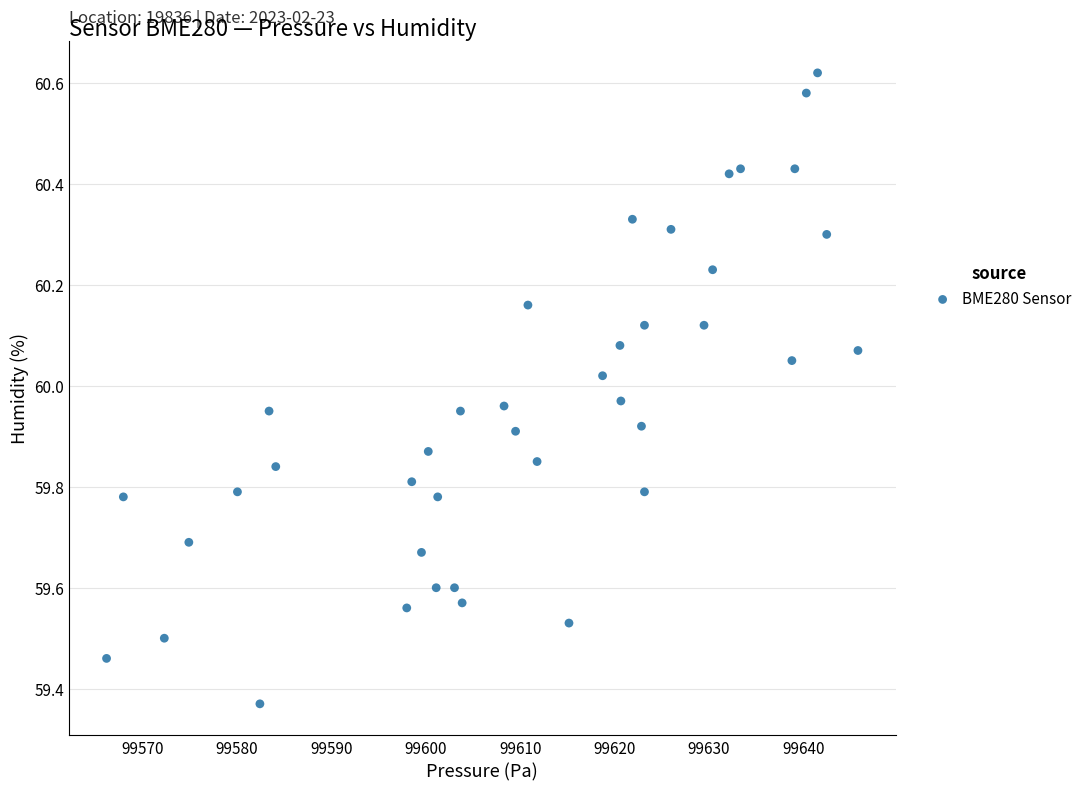

What is the range of X values (max minus min)?

79.6